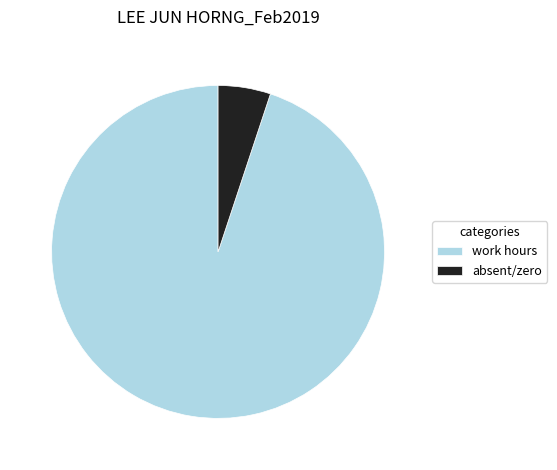

Is the sum of absent/zero and work hours greater than half?

Yes